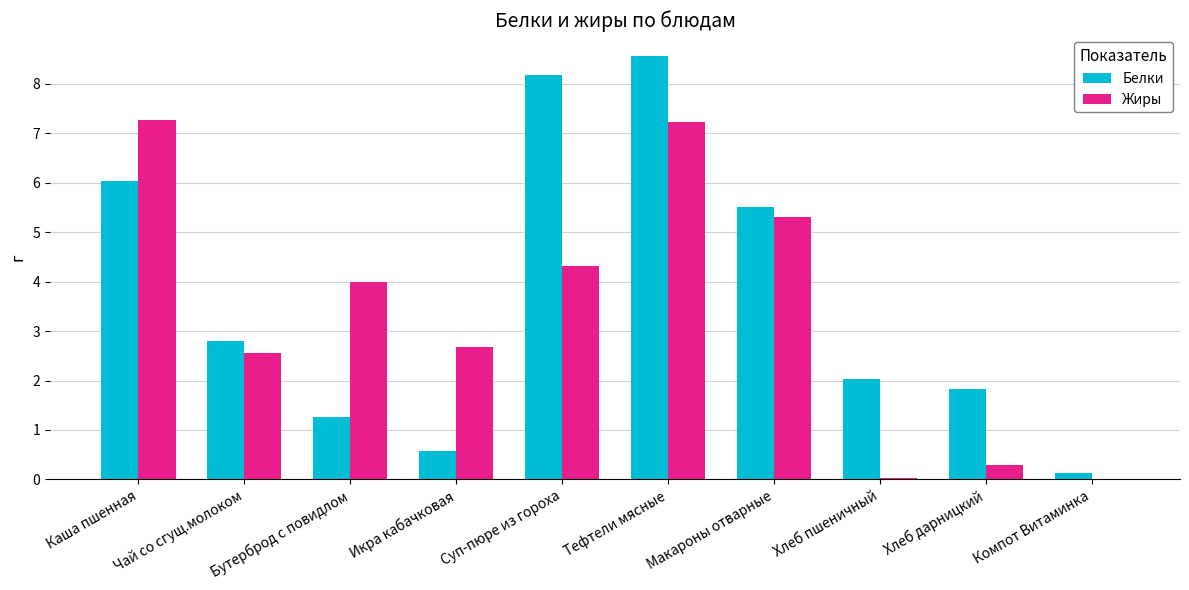

Between Бутерброд с повидлом and Макароны отварные, which series saw the biggest shift?

Белки